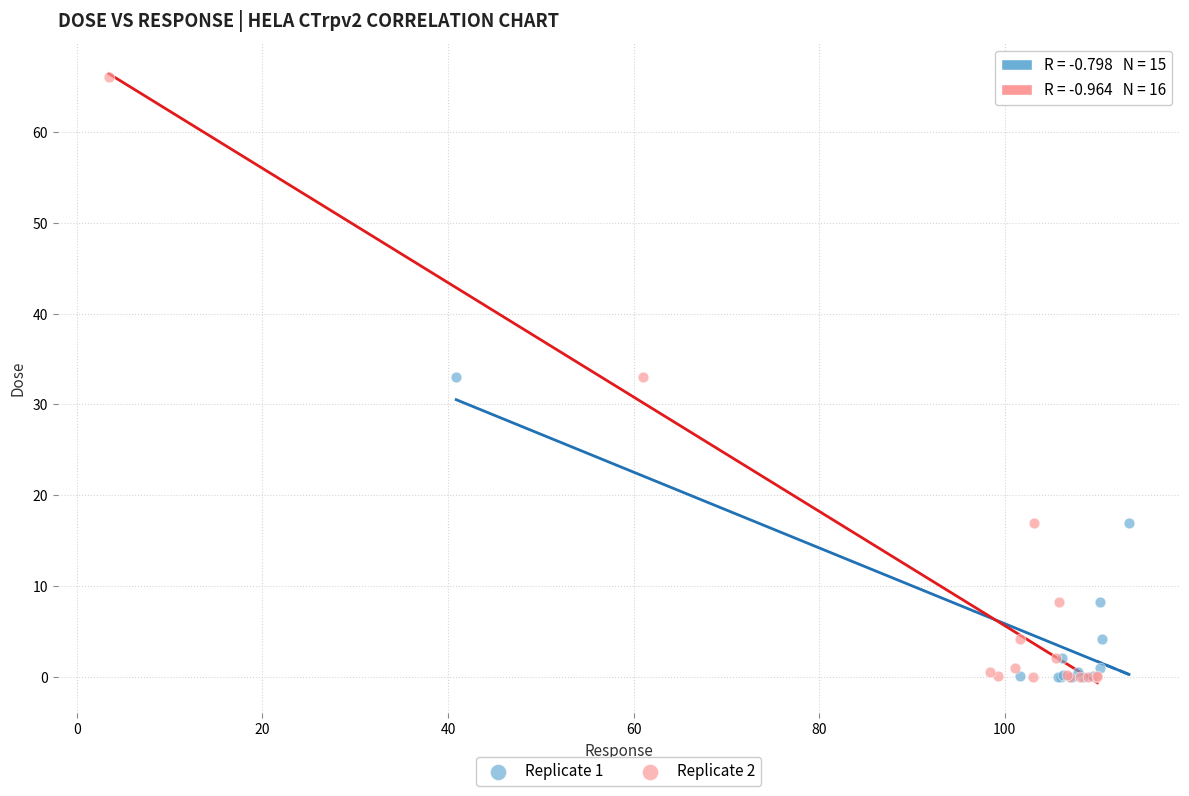

Which series reaches the maximum Y coordinate?

Replicate 2